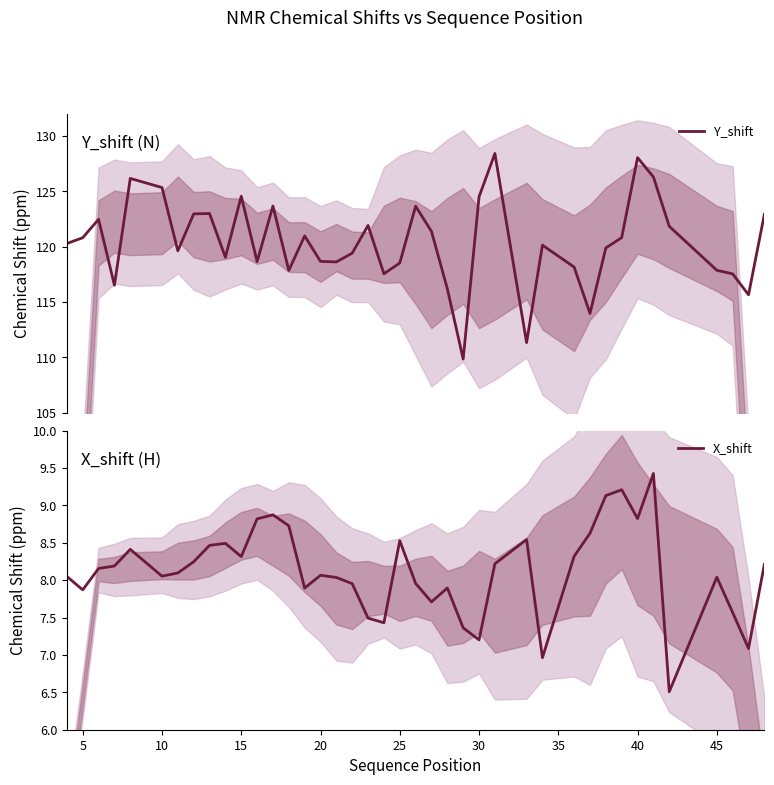

True or false: Y_shift and X_shift intersect in this chart.

False